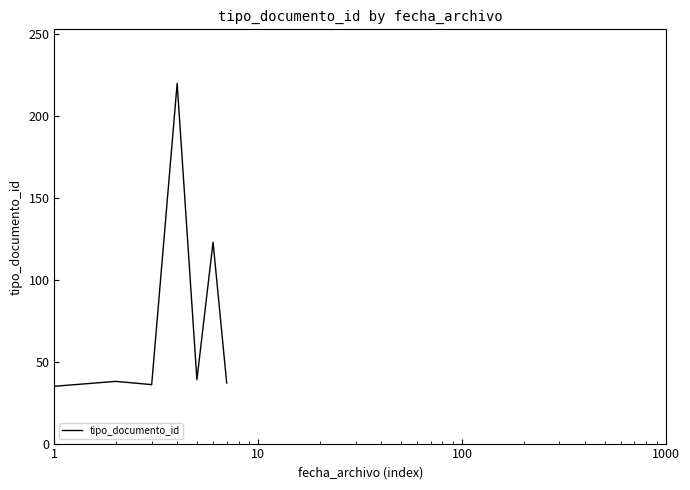

How many values are below 38?

3